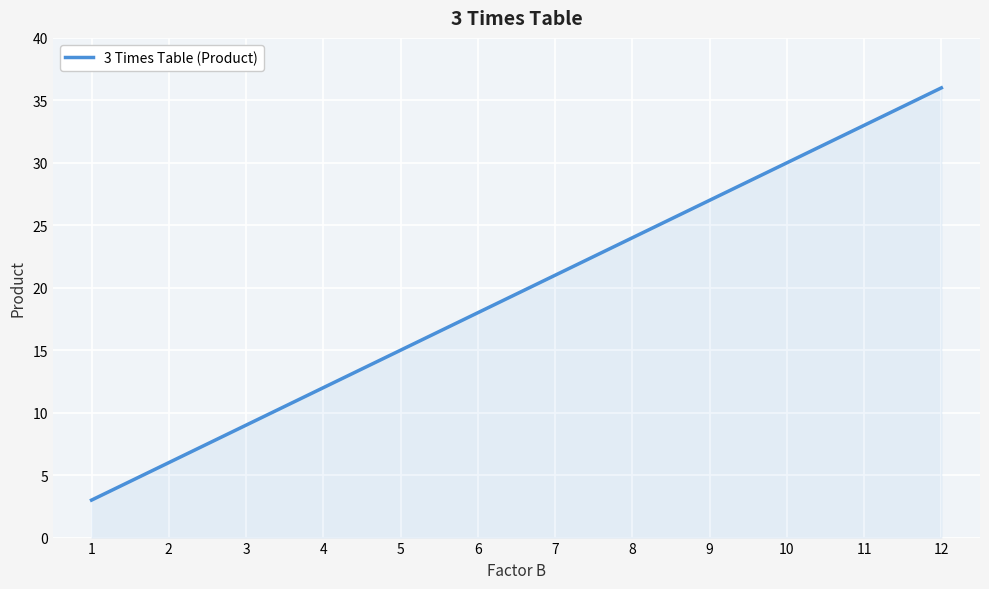

Reading left to right, extract all data points from this chart.

1=3	2=6	3=9	4=12	5=15	6=18	7=21	8=24	9=27	10=30	11=33	12=36